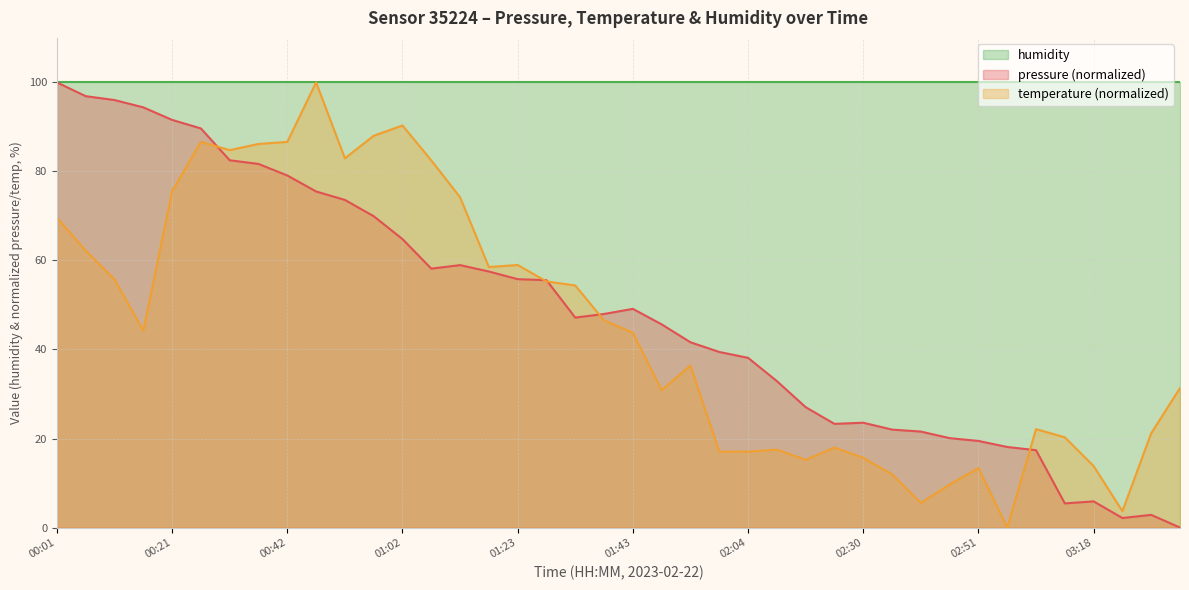

How many data points does each series have?

40